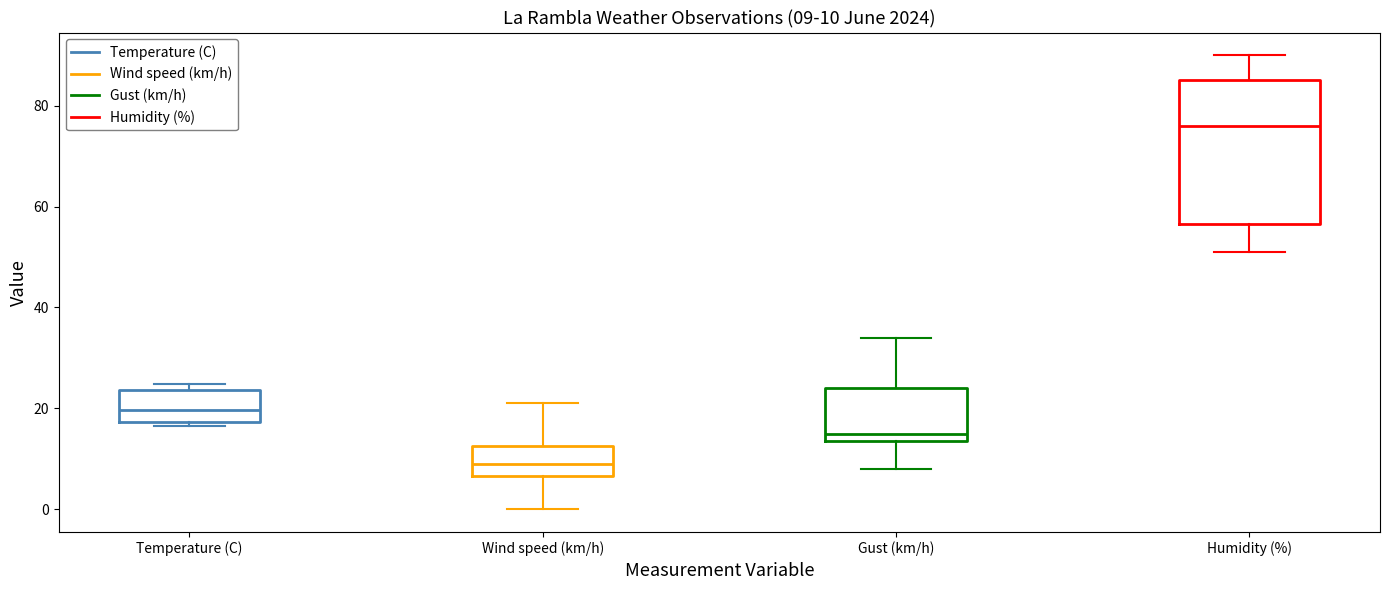

Which box is the tallest, from its lower edge to its upper edge?

Humidity (%)